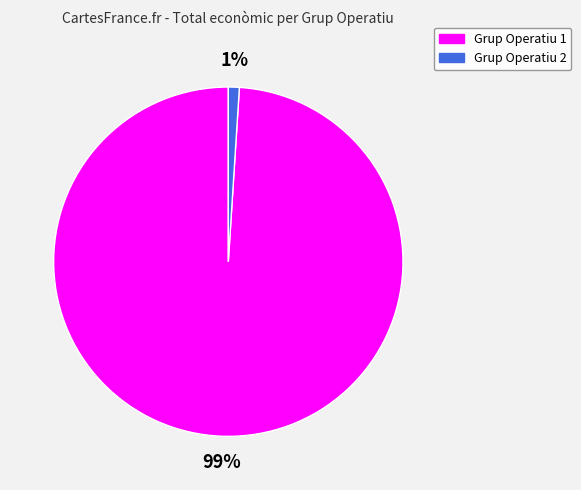

Does any single category account for the majority?

Yes